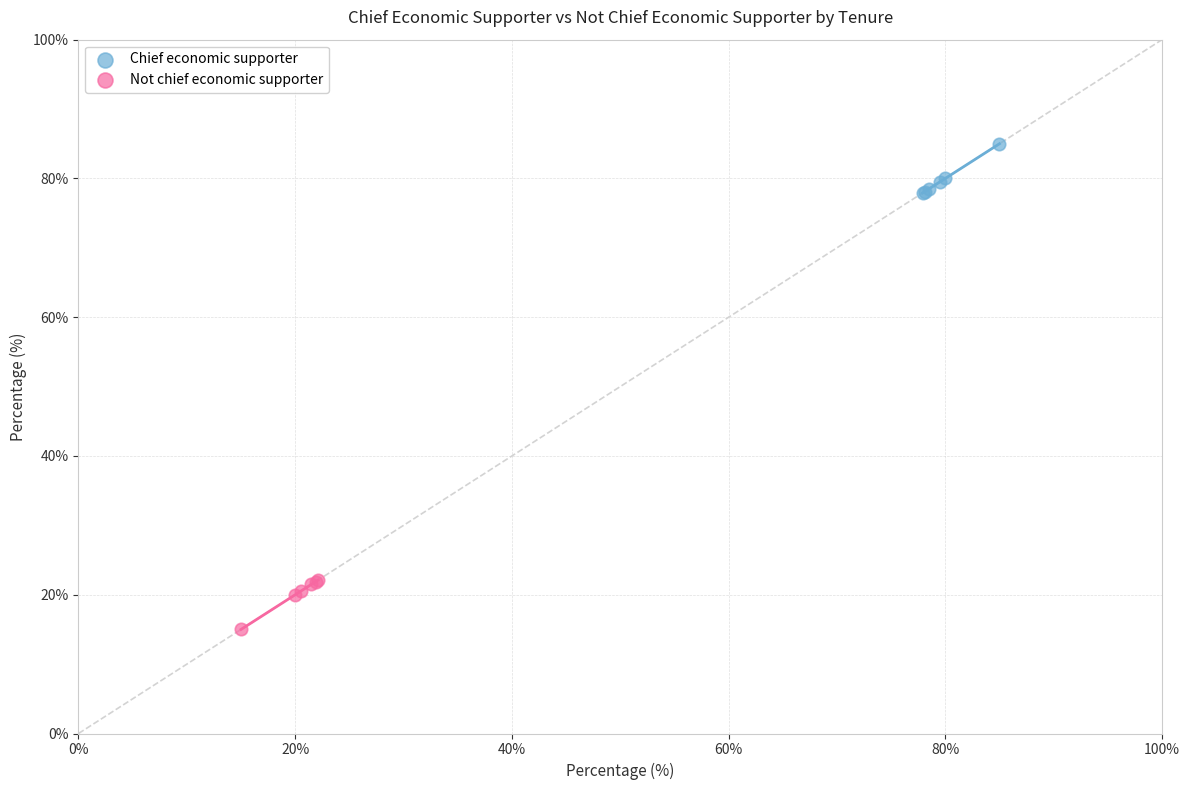

Which series contains the highest Y value?

Chief economic supporter